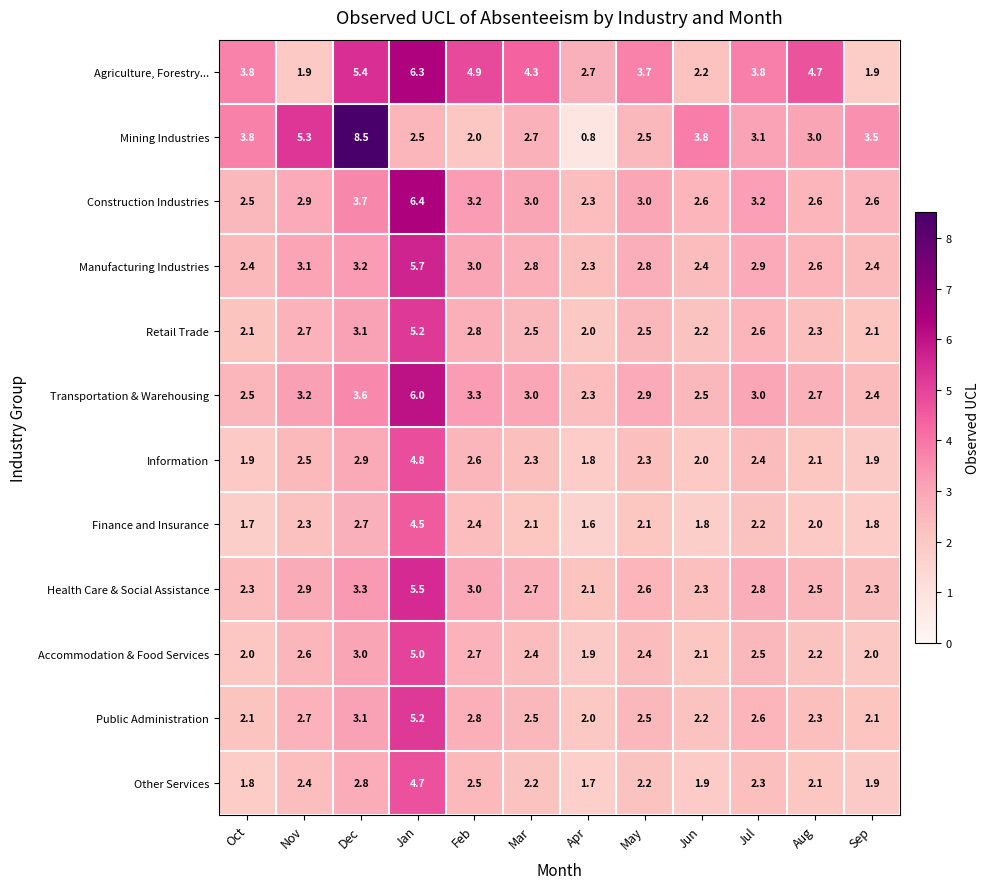

What is the spread (max minus min) of values at Apr?

1.9